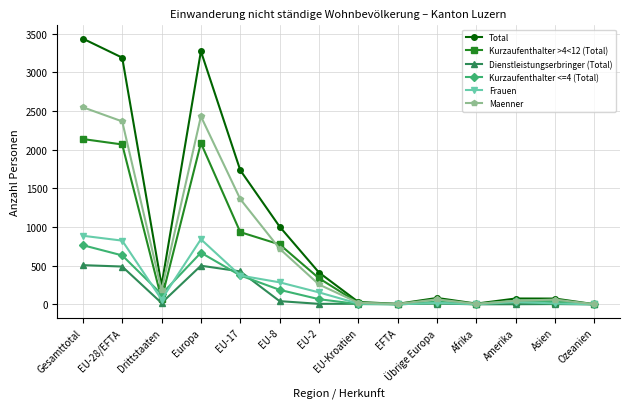

How many values in the Kurzaufenthalter <=4 (Total) series are below 67?

7